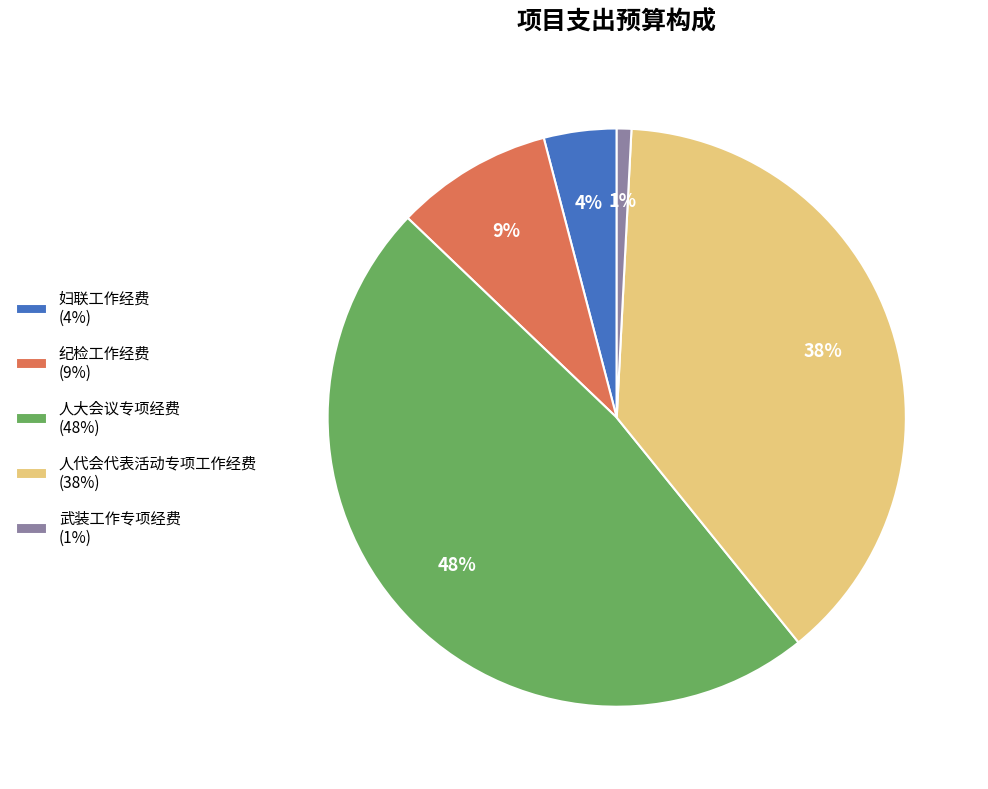

Is it true that 纪检工作经费 is 9% of the pie?

True